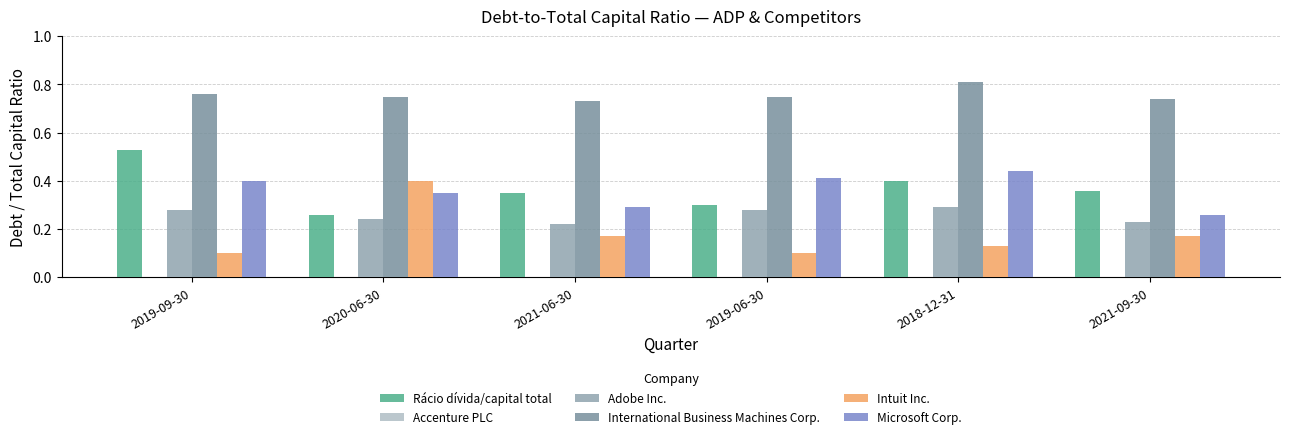

Does the chart contain any negative values?

No